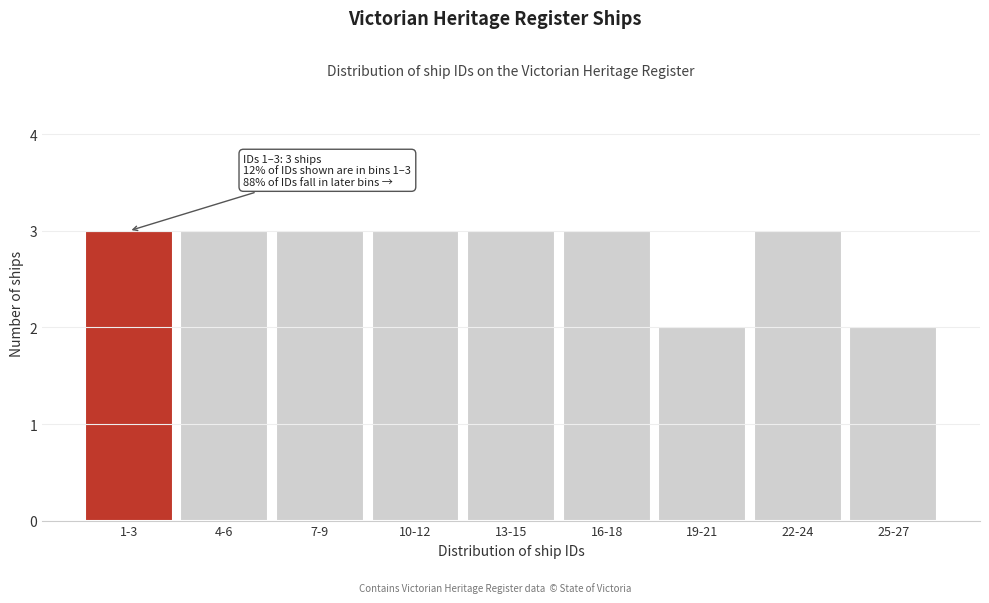

Reading left to right, extract all data points from this chart.

3	3	3	3	3	3	2	3	2